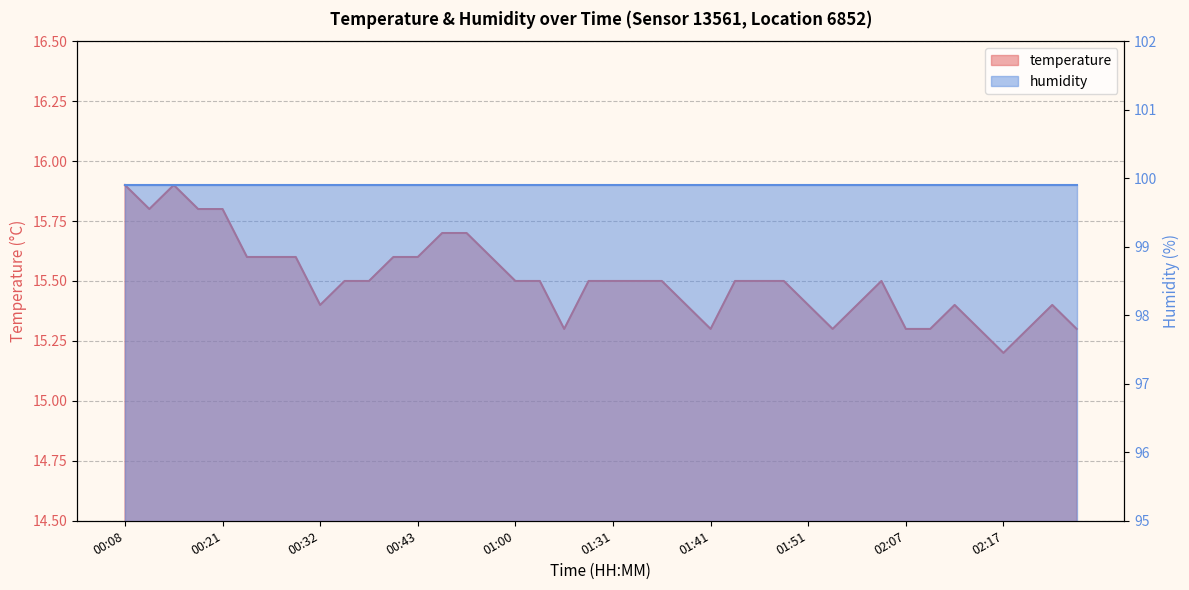

What is the difference between the maximum and minimum values?

0.7